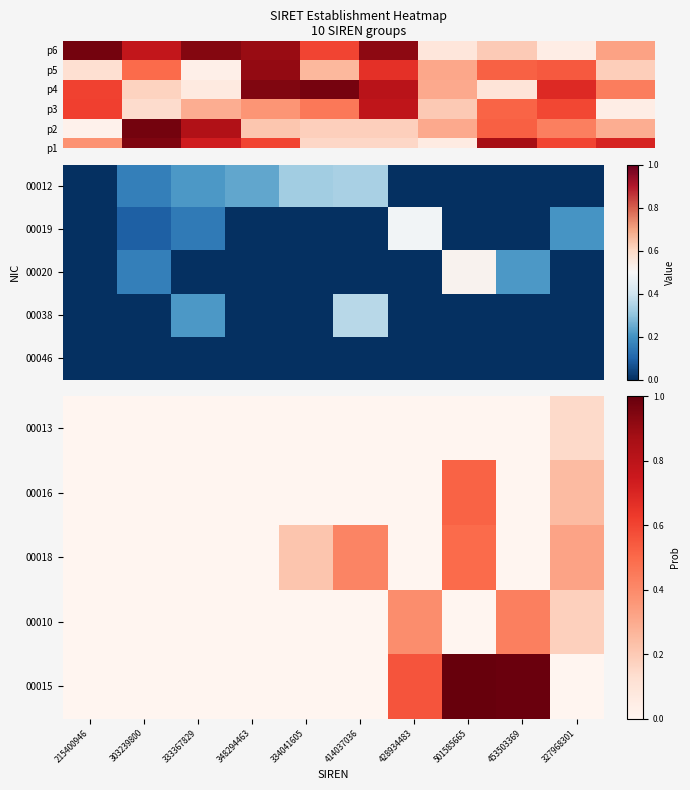

Reading left to right, extract all data points from this chart.

00013: 215400946=0.0	303239800=0.0	333367829=0.0	348294463=0.0	334041605=0.0	414037036=0.0	428934483=0.0	501585665=0.0	453503369=0.0	327968301=0.1
00016: 215400946=0.0	303239800=0.0	333367829=0.0	348294463=0.0	334041605=0.0	414037036=0.0	428934483=0.0	501585665=0.5	453503369=0.0	327968301=0.2
00018: 215400946=0.0	303239800=0.0	333367829=0.0	348294463=0.0	334041605=0.2	414037036=0.4	428934483=0.0	501585665=0.5	453503369=0.0	327968301=0.3
00010: 215400946=0.0	303239800=0.0	333367829=0.0	348294463=0.0	334041605=0.0	414037036=0.0	428934483=0.4	501585665=0.0	453503369=0.4	327968301=0.2
00015: 215400946=0.0	303239800=0.0	333367829=0.0	348294463=0.0	334041605=0.0	414037036=0.0	428934483=0.6	501585665=1.0	453503369=1.0	327968301=0.0